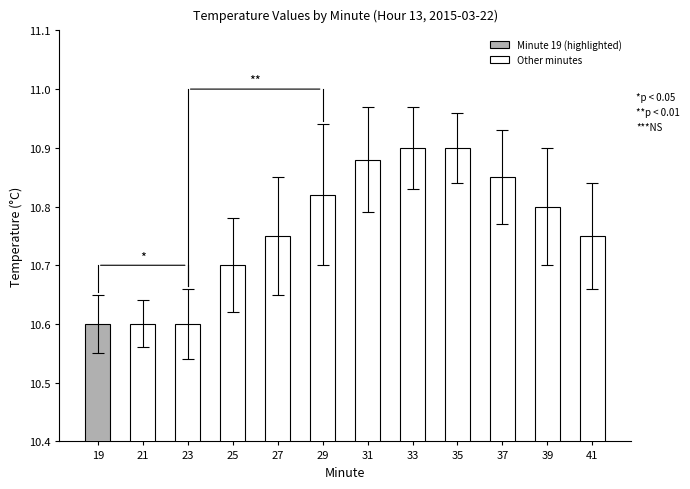

What is the smallest value displayed?

10.6